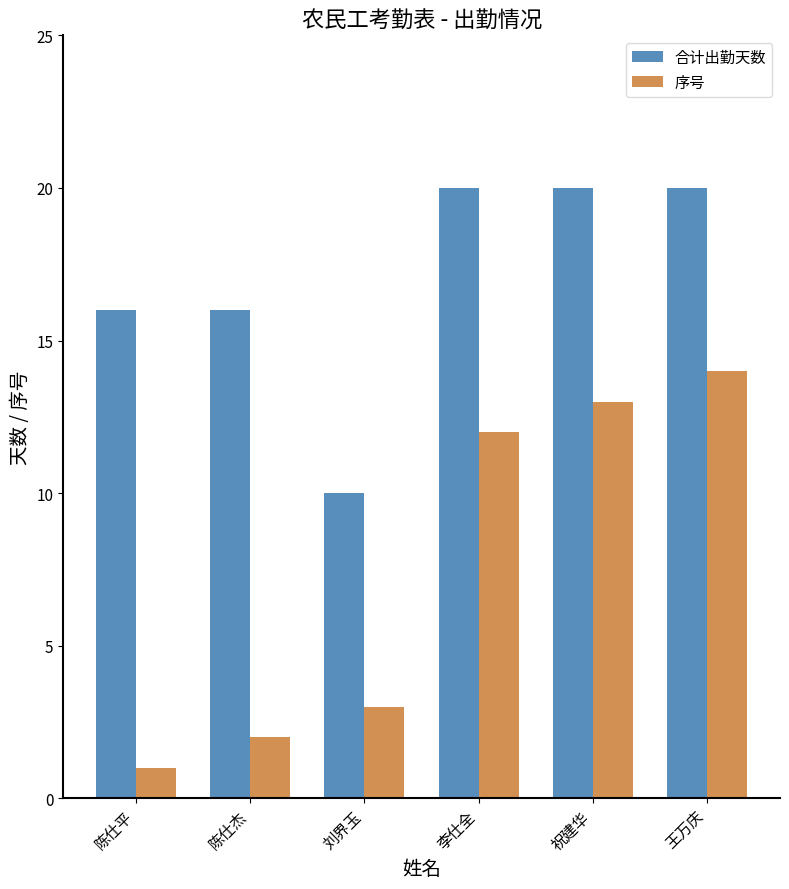

At which label is 序号 closest to 7?

刘界玉